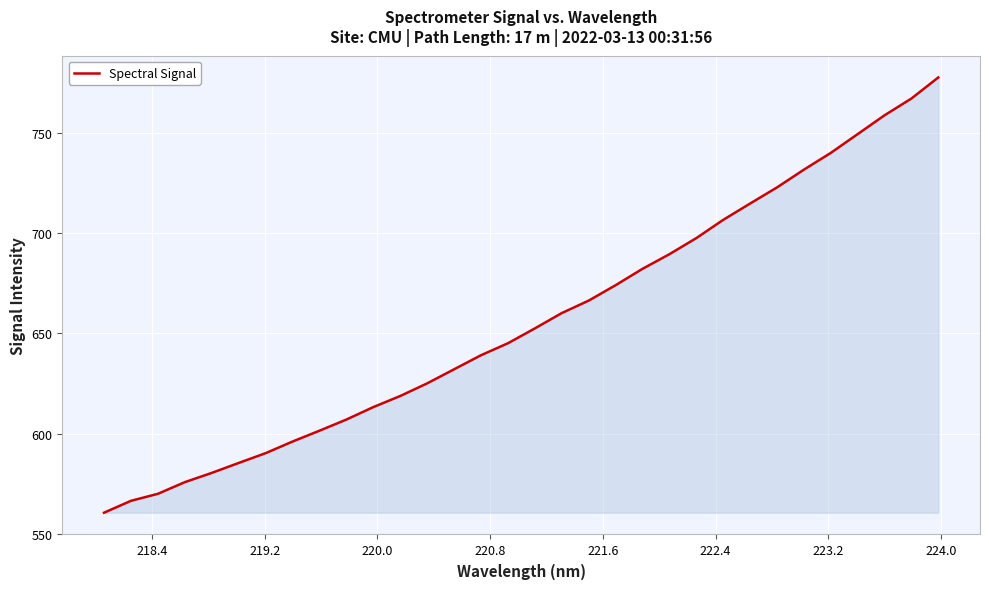

What is the smallest value displayed?

560.7